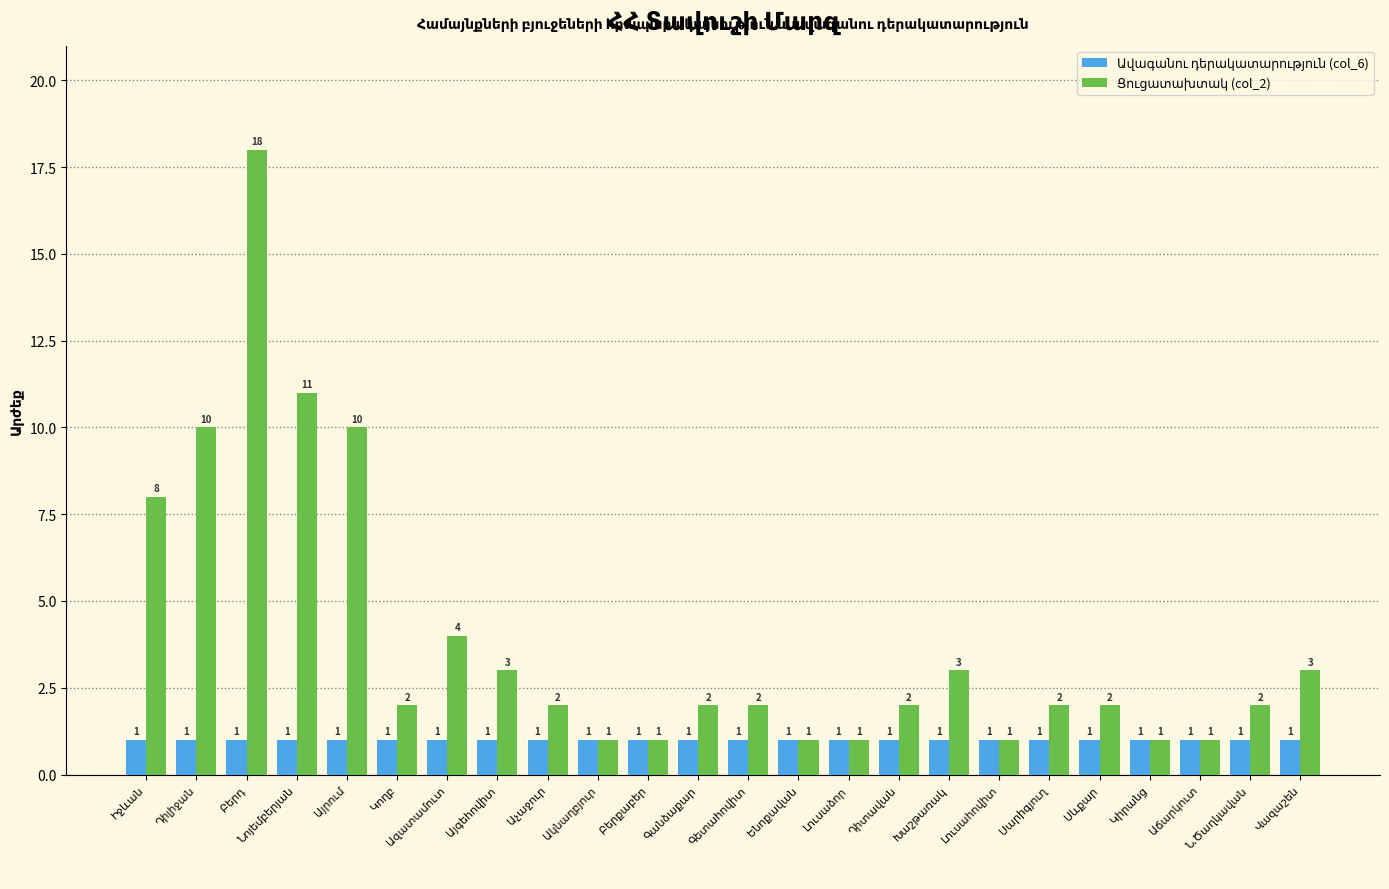

What is the maximum value shown in the chart?

18